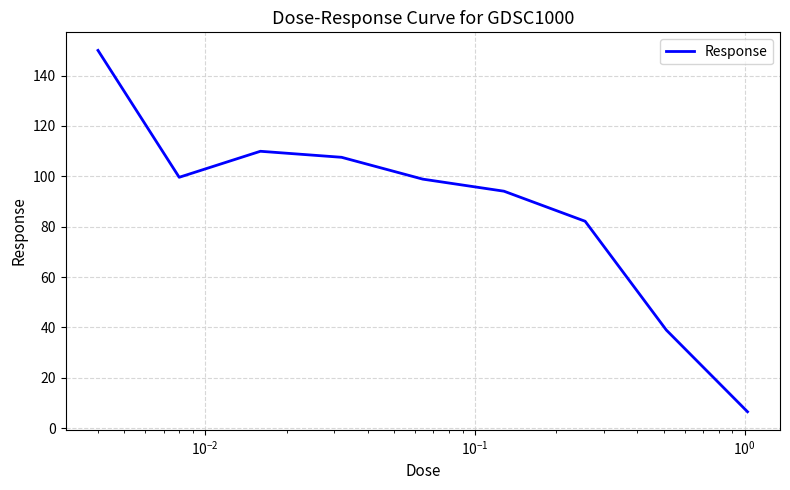

What is the greatest value displayed?

150.0